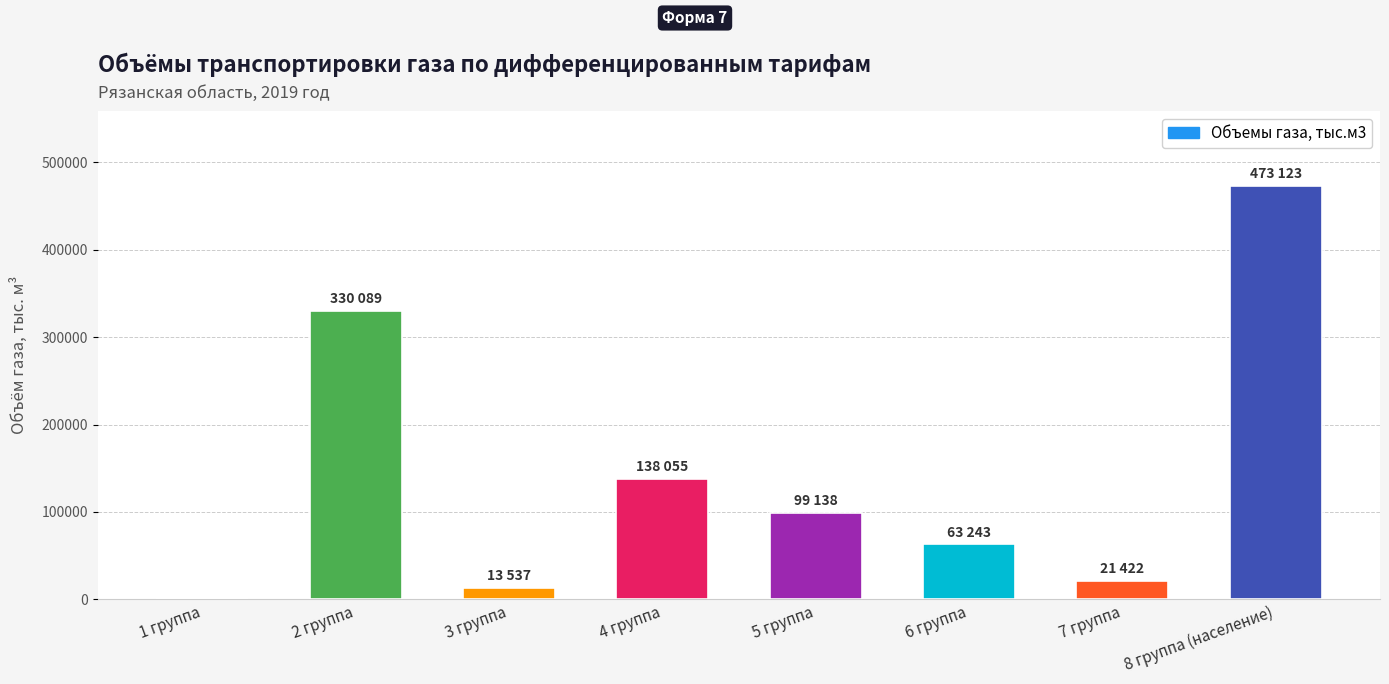

Reading left to right, list all the values displayed in this chart.

0	330089	13537	138055	99138	63243	21422	473123